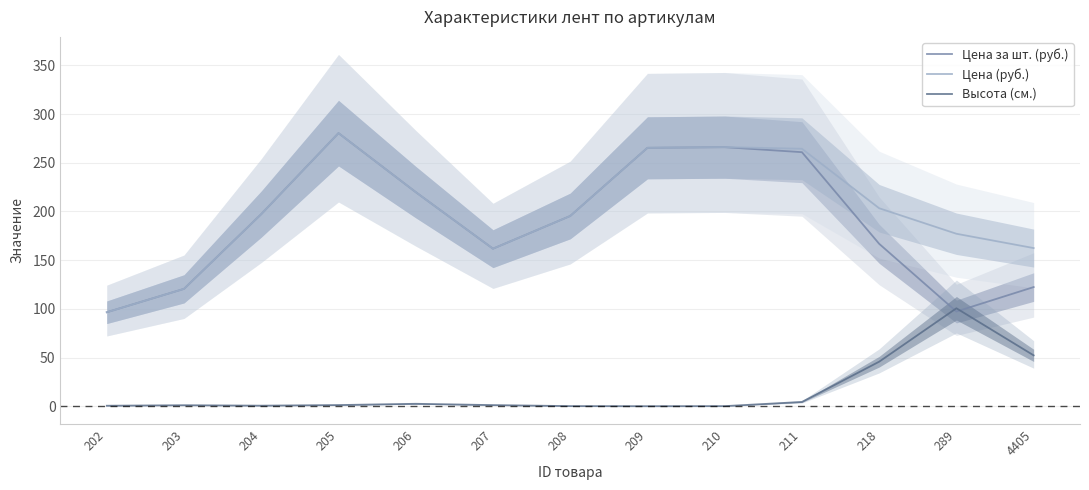

In Цена (руб.), how many points are higher than both neighbors (excluding endpoints)?

2